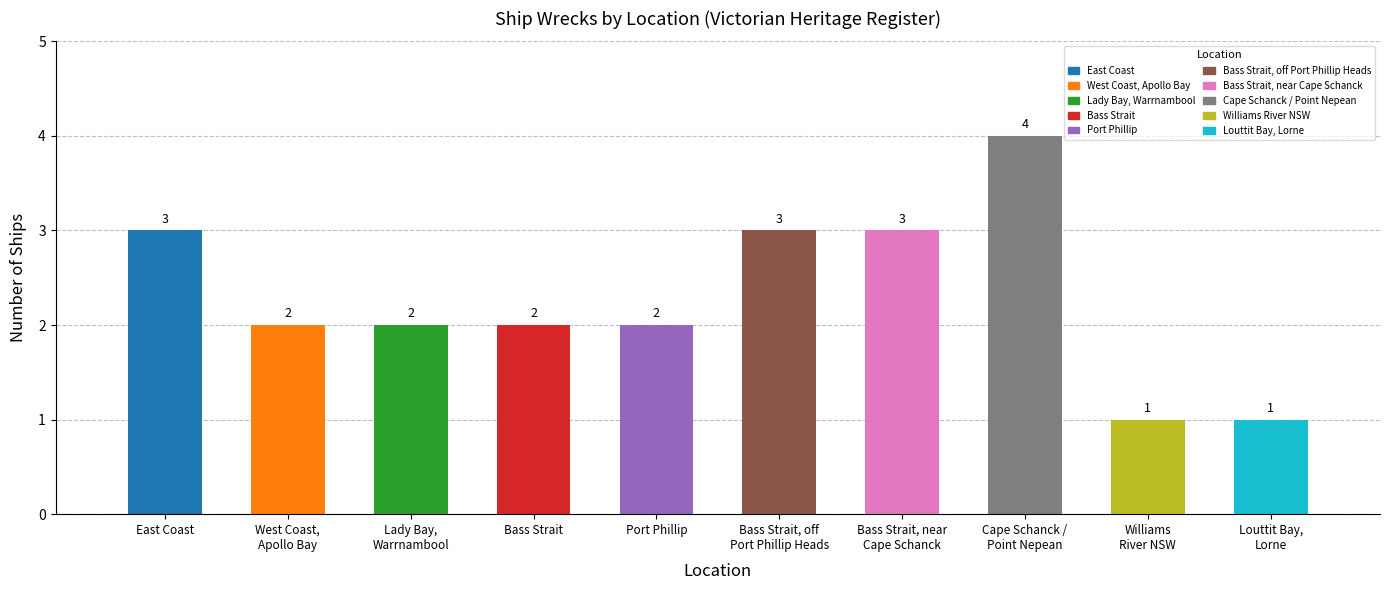

What is the sum of all values?

23